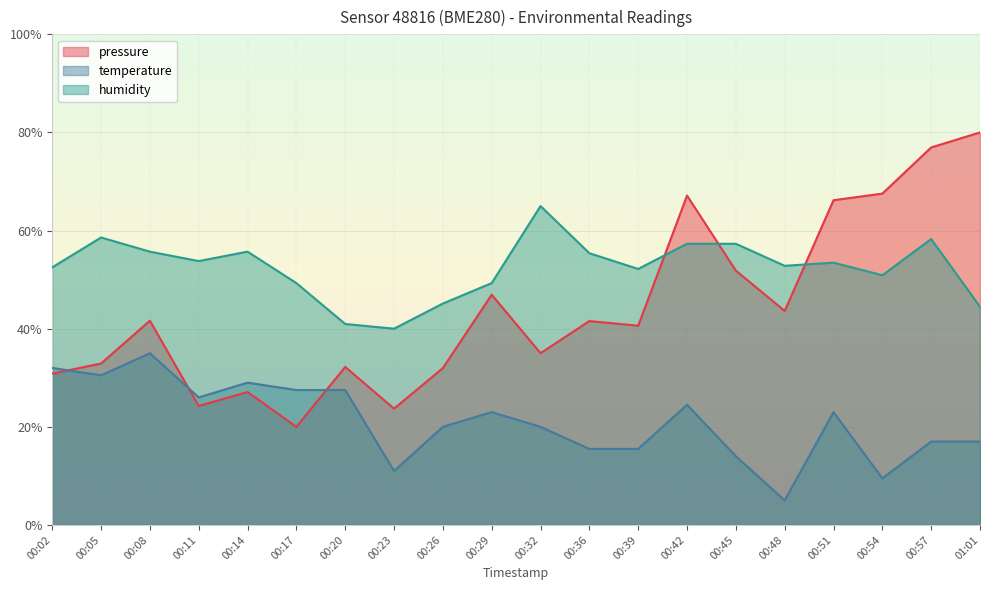

True or false: pressure and humidity cross at least once.

True